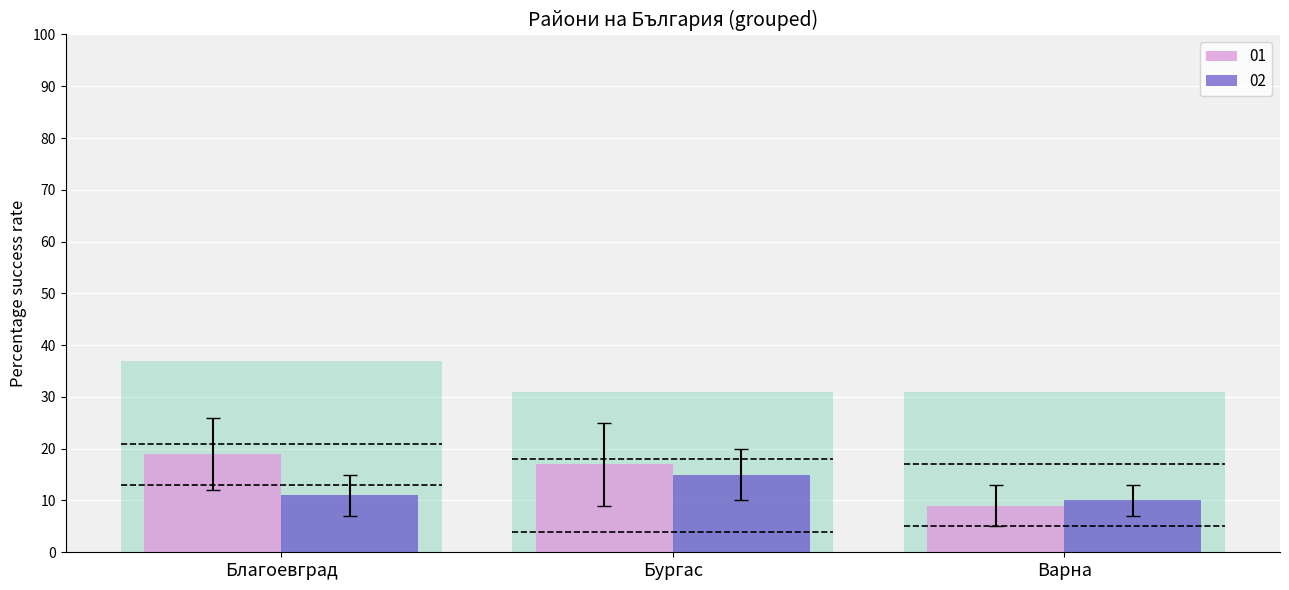

Does the chart contain any negative values?

No